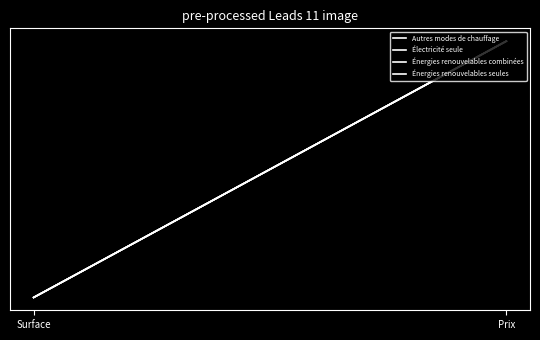

Which series has the largest total across all categories?

Autres modes de chauffage